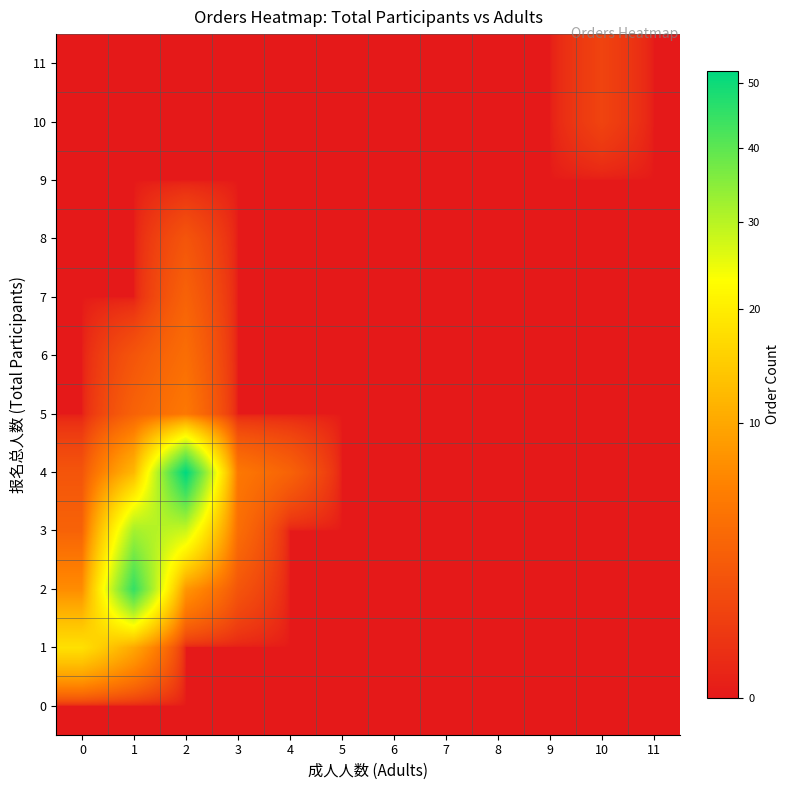

What is the total value across all series at 2?

102